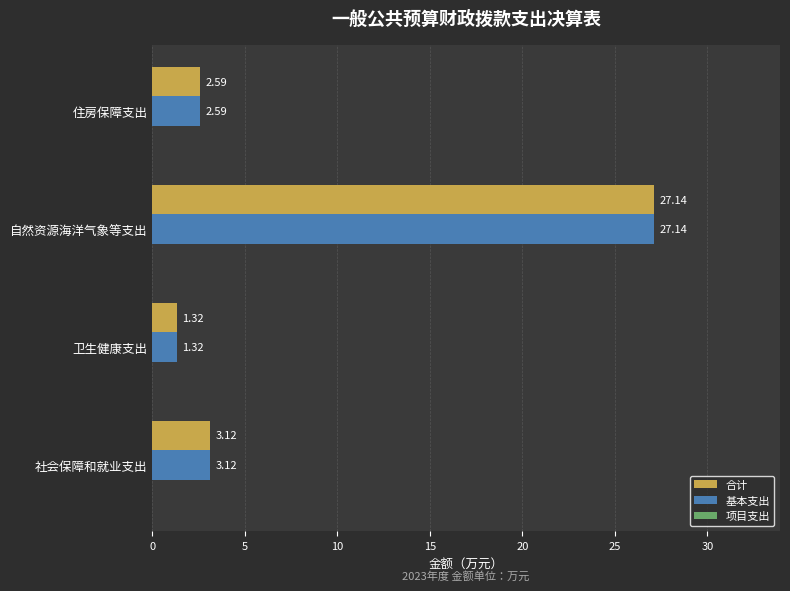

What is the difference between the second highest and minimum values in the 合计 series?

1.8